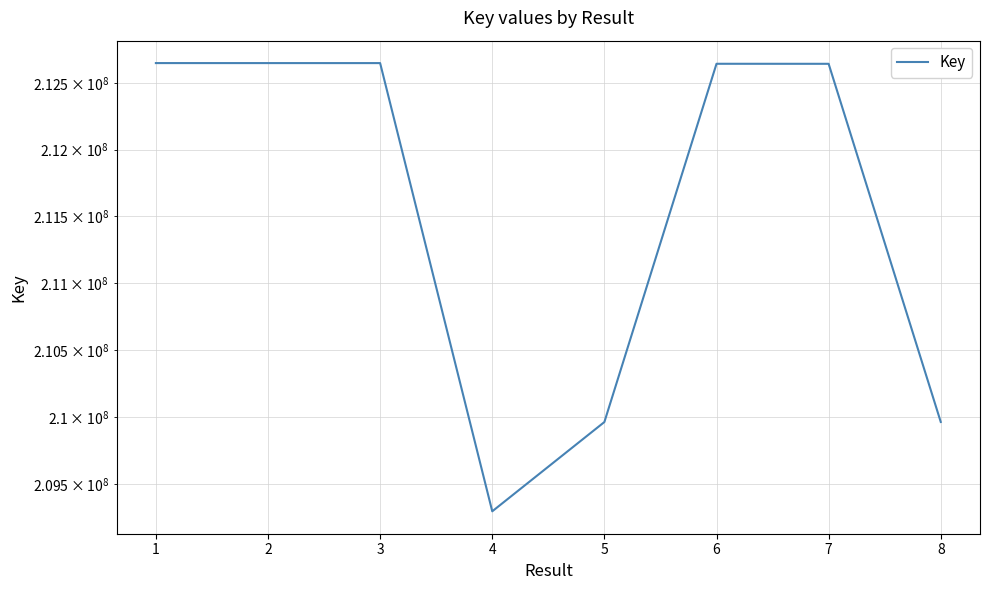

Which label corresponds to the largest value in the chart?

1